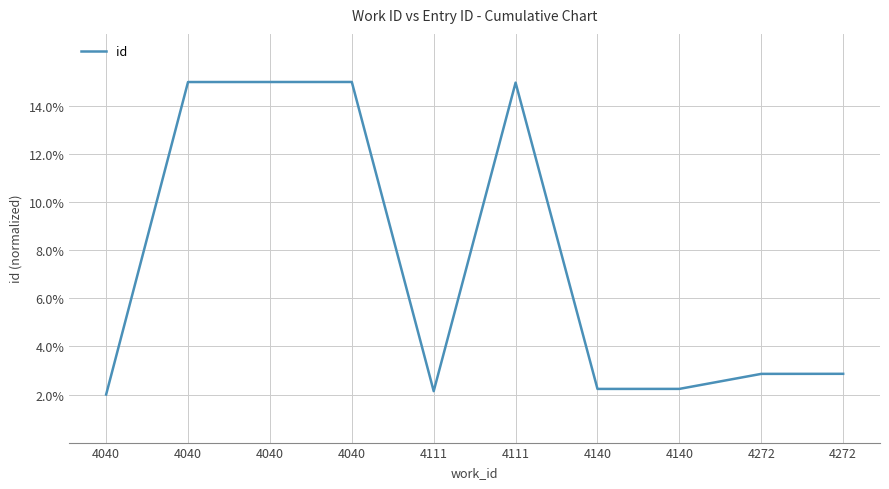

Reading right to left, what are all the values shown in this chart?

4272=2.9	4272=2.9	4140=2.2	4140=2.2	4111=15.0	4111=2.1	4040=15.0	4040=15.0	4040=15.0	4040=2.0